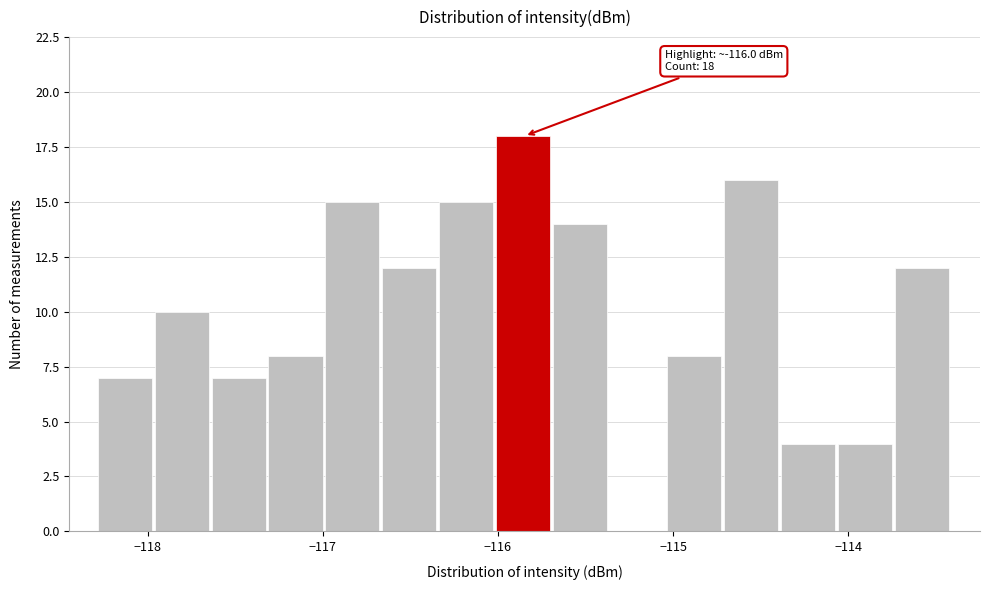

Read against the x-axis, roughly where is the centre of the tallest bar?

-115.9